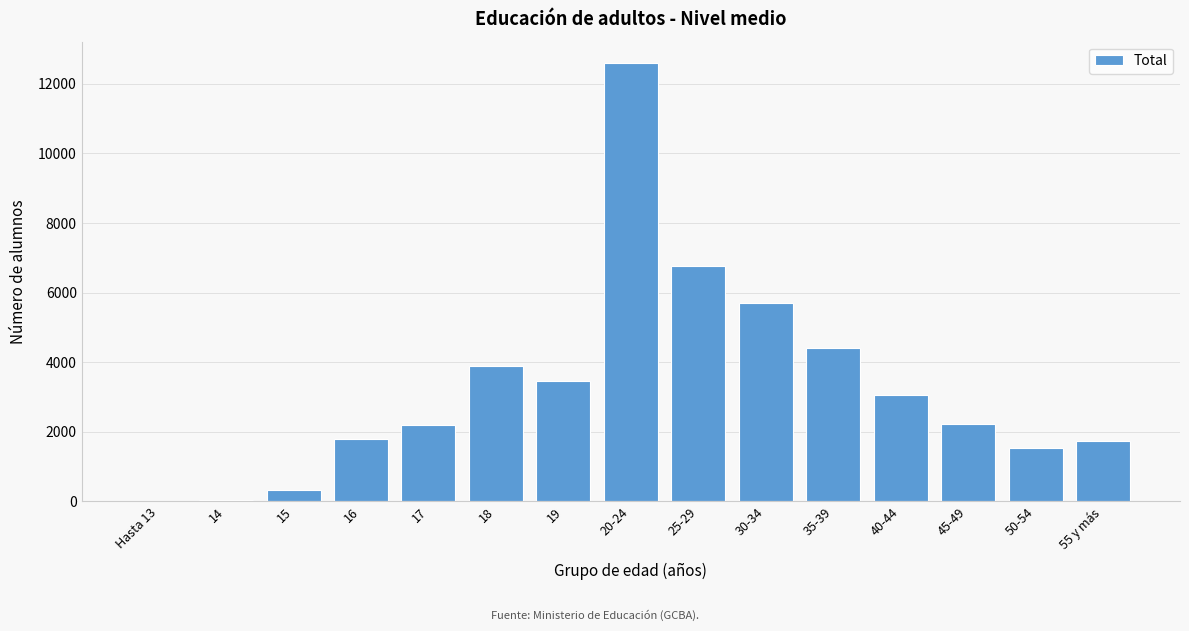

What is the ratio of the value at 30-34 to the value at 17?

2.6